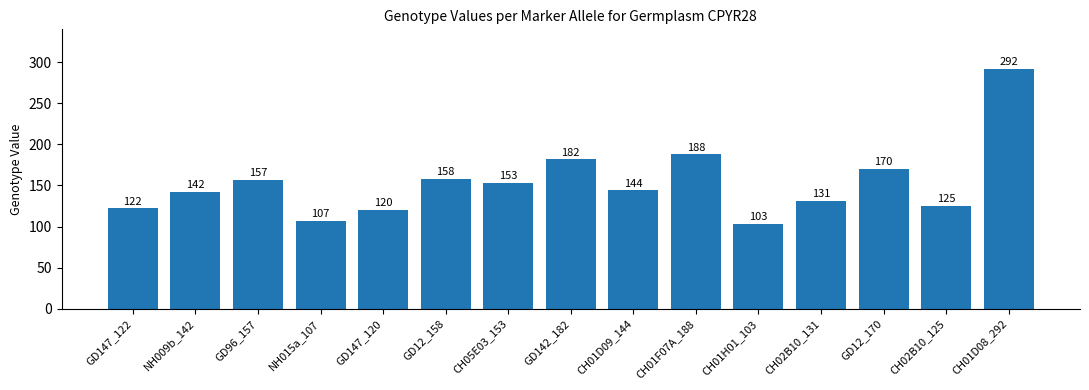

True or false: the data shows 122 at GD147_122.

True